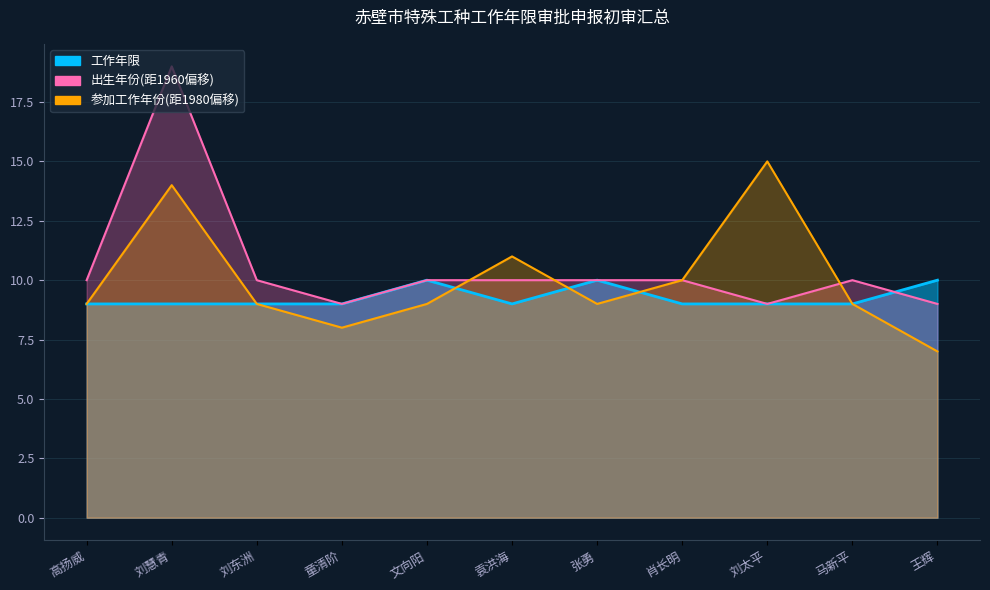

Where is 工作年限 nearest to the value 9?

高扬威